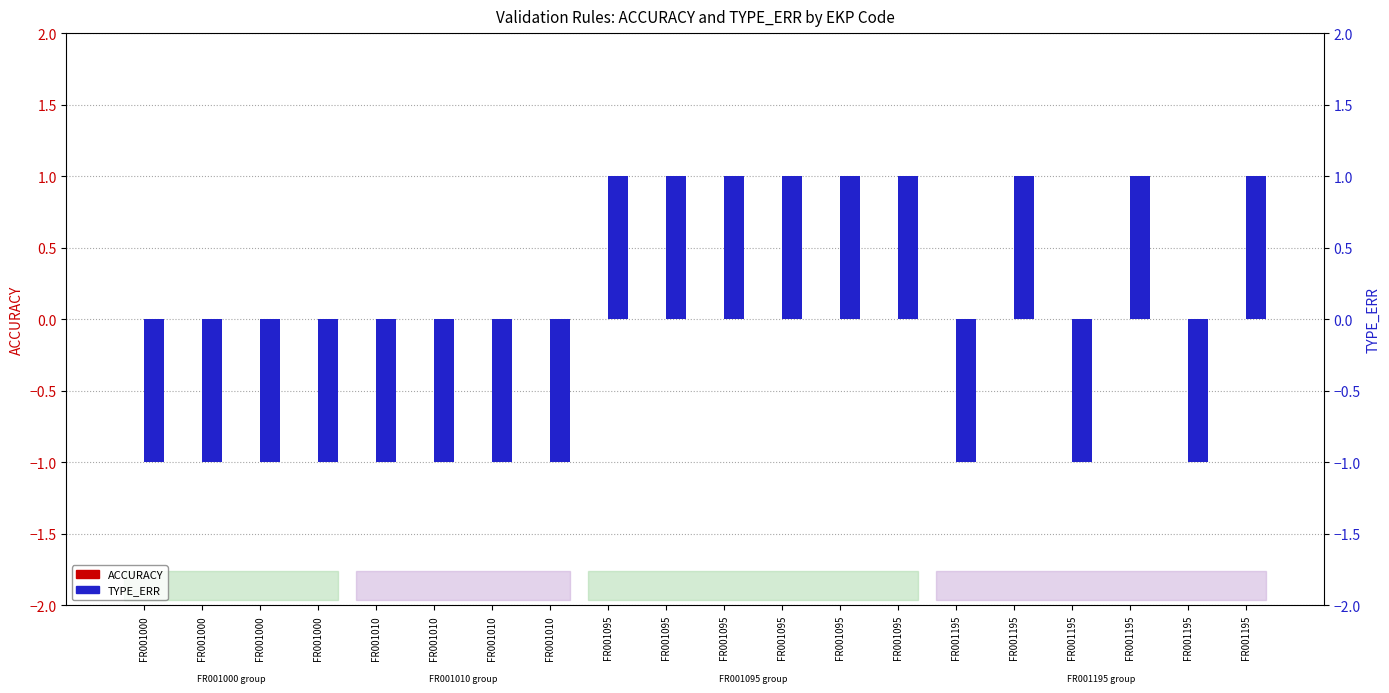

What is the difference between the TYPE_ERR values at FR001095 and FR001010?

2